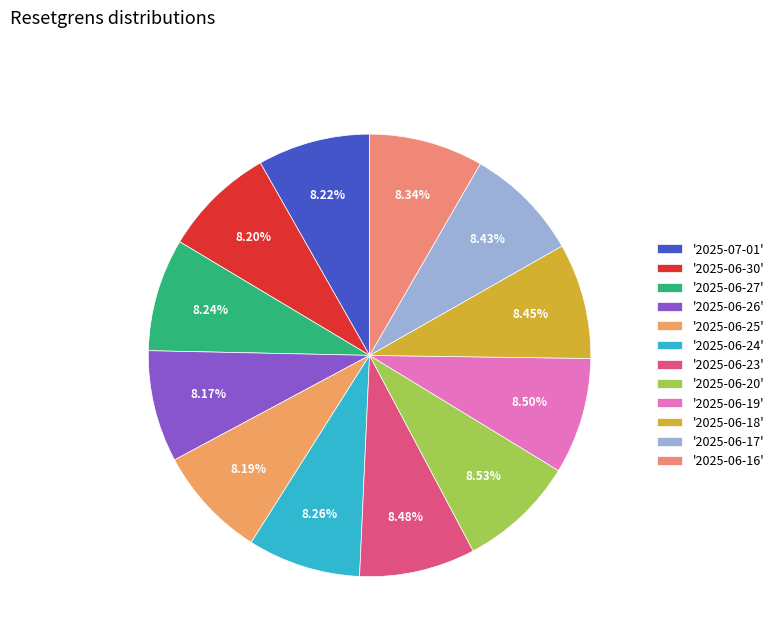

How many slices are in this pie chart?

12